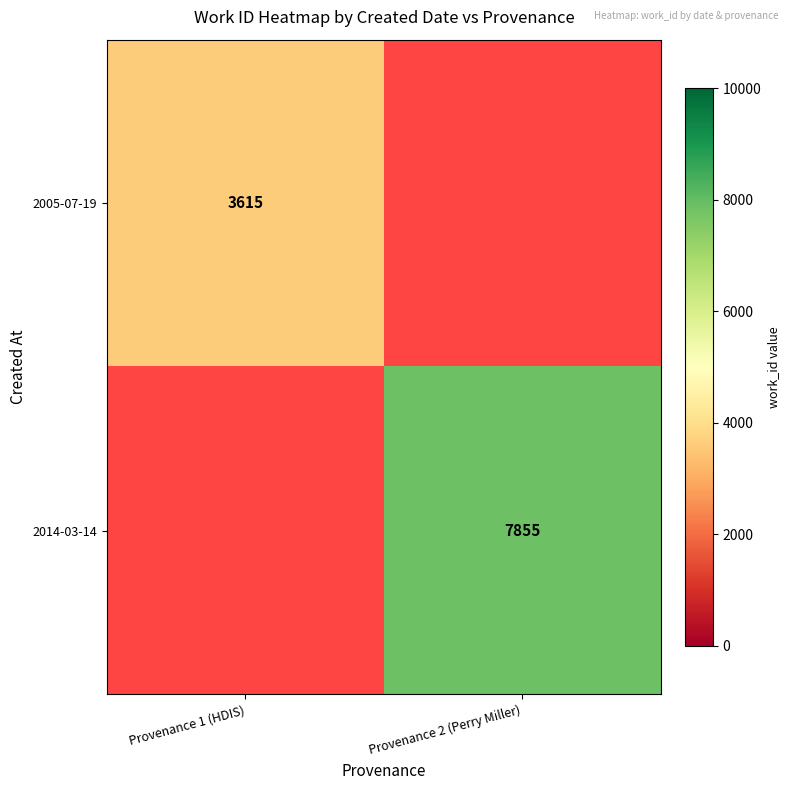

How many distinct data groups are displayed?

2